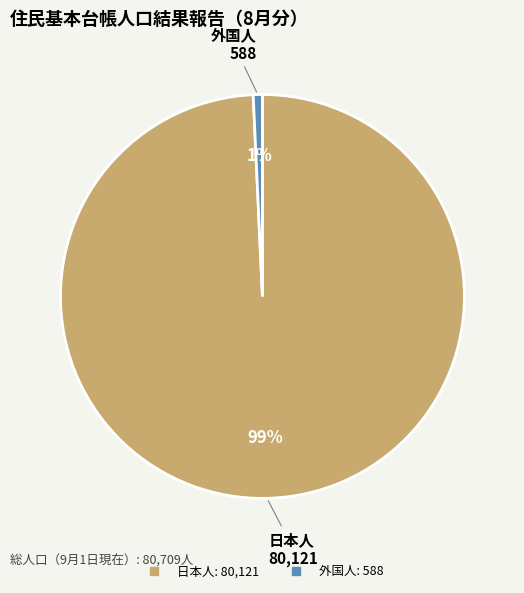

Is there a majority slice in this chart?

Yes